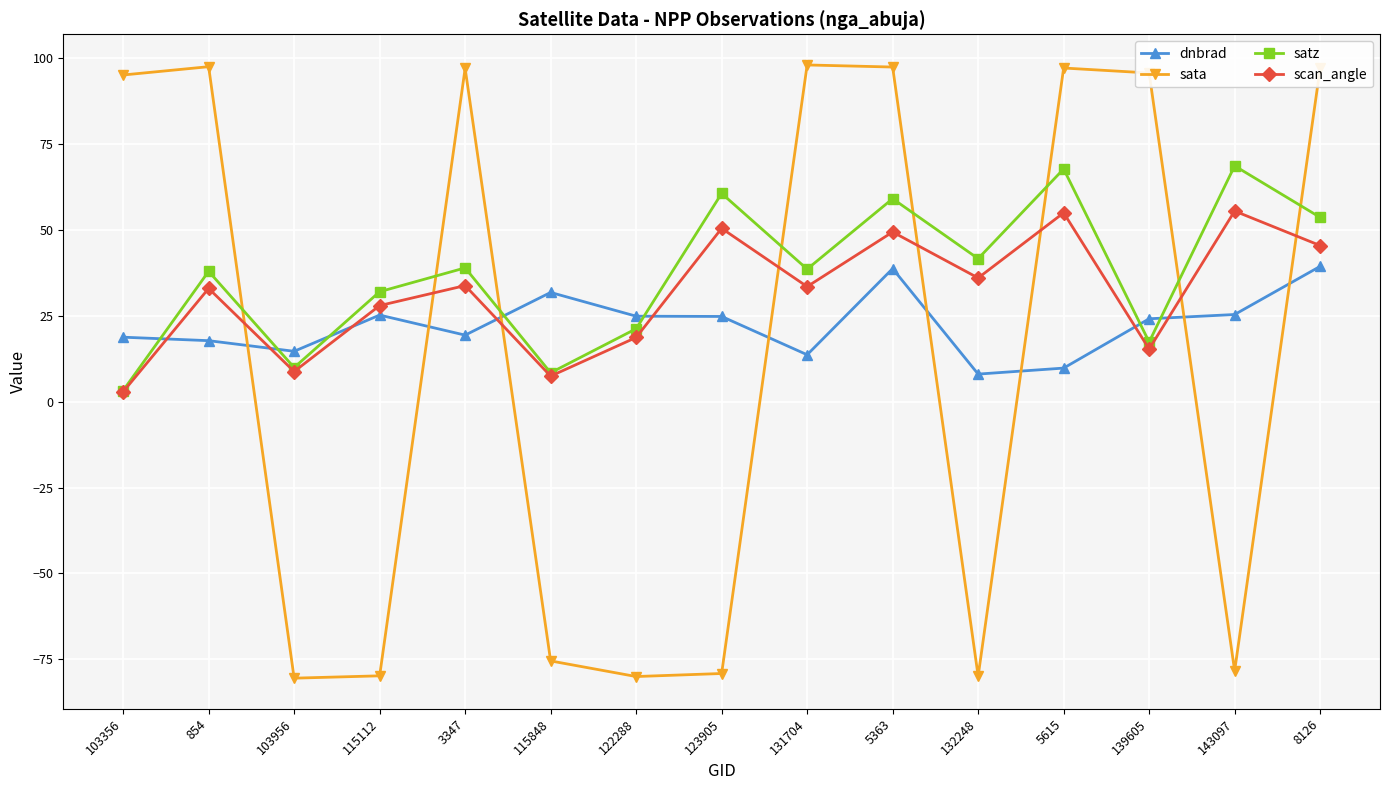

After their last crossing, which series has the higher values: sata or scan_angle?

sata